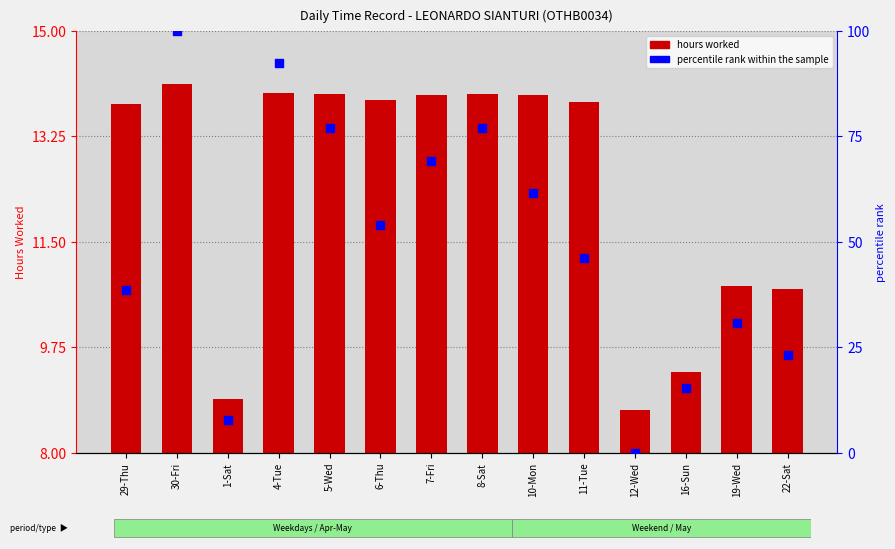

Which series reaches the minimum Y coordinate?

percentile rank within the sample